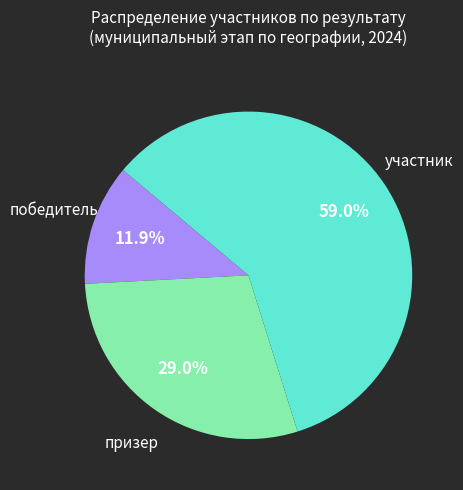

Is there a majority slice in this chart?

Yes